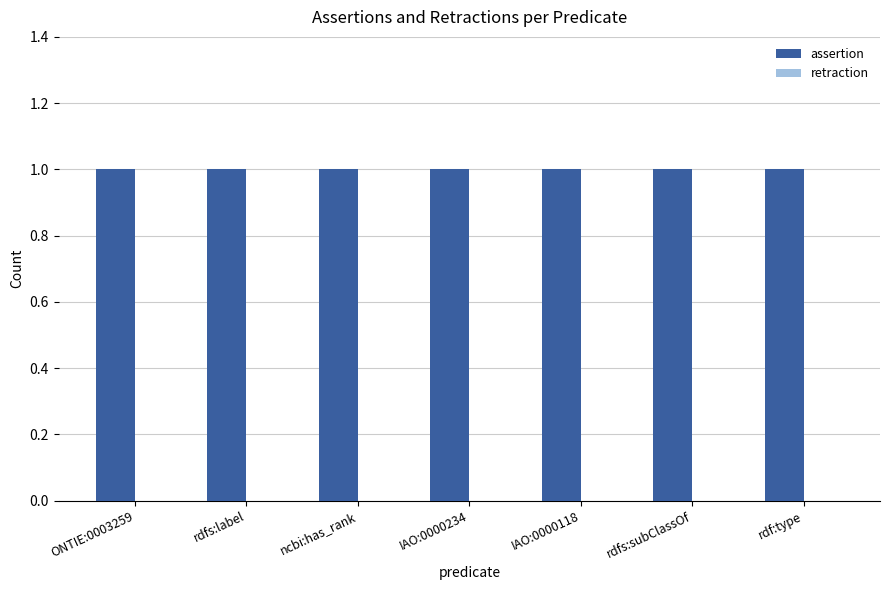

The value of retraction at rdfs:subClassOf is 0. True or false?

True